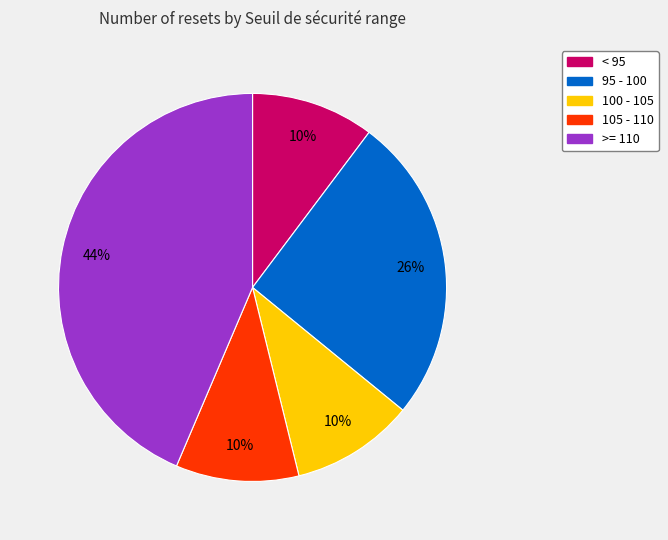

To the nearest percent, what is the average slice percentage?

20%